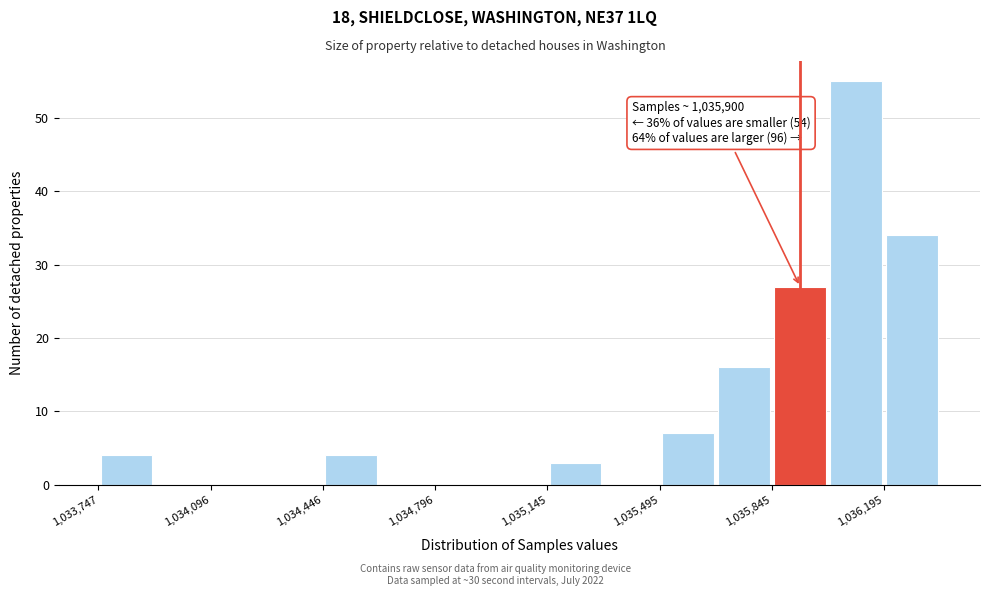

Around what value on the x-axis is the tallest bar? Give the approximate position of its centre, as read against the axis.

1036100